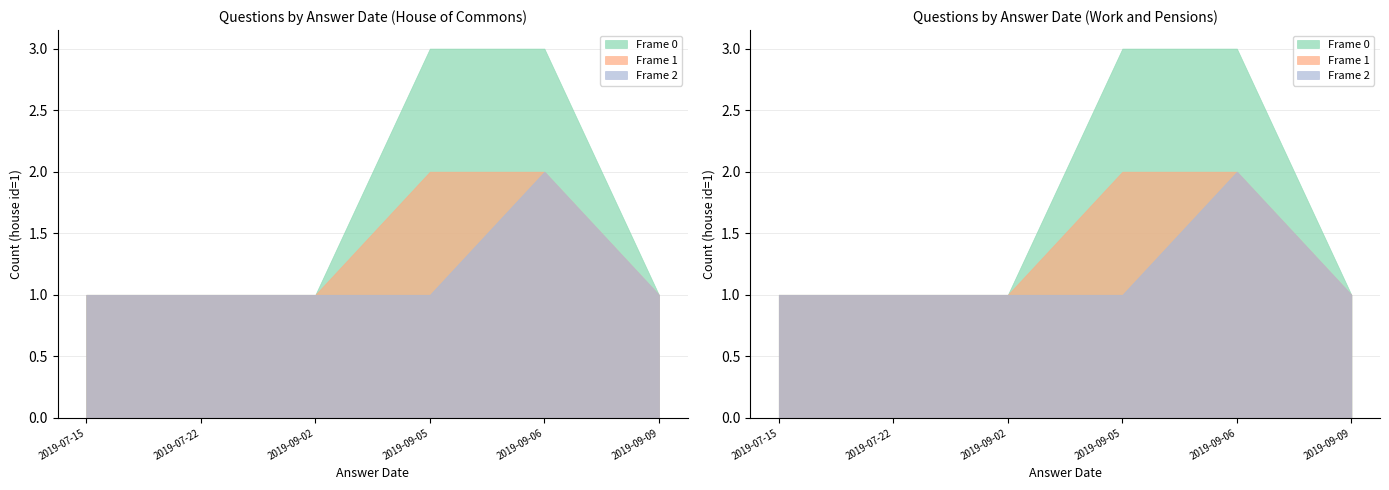

Count the Frame 2 values in the range 1 to 2.

6